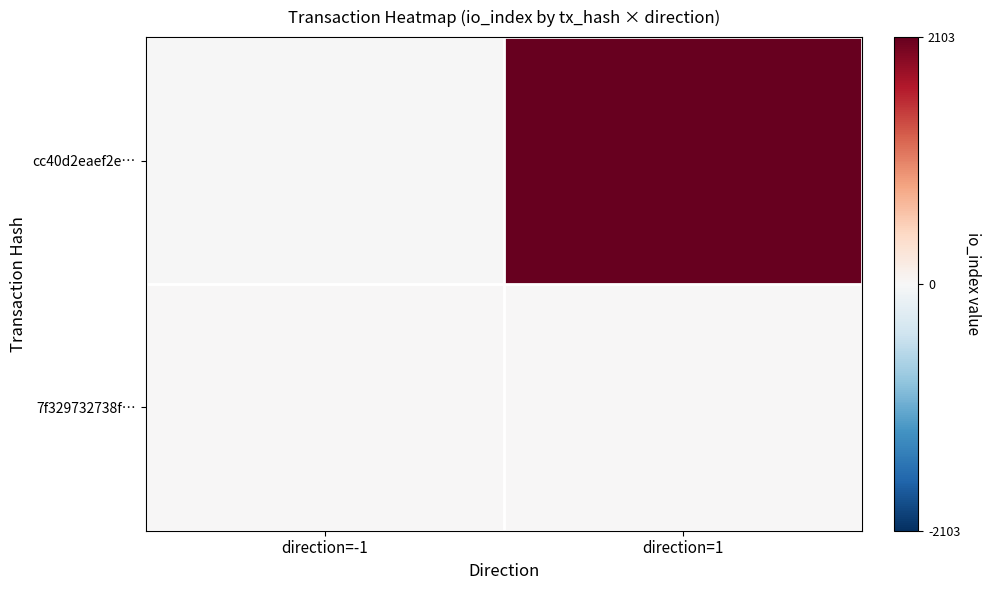

Between direction=1 and direction=-1, which is larger?

direction=1